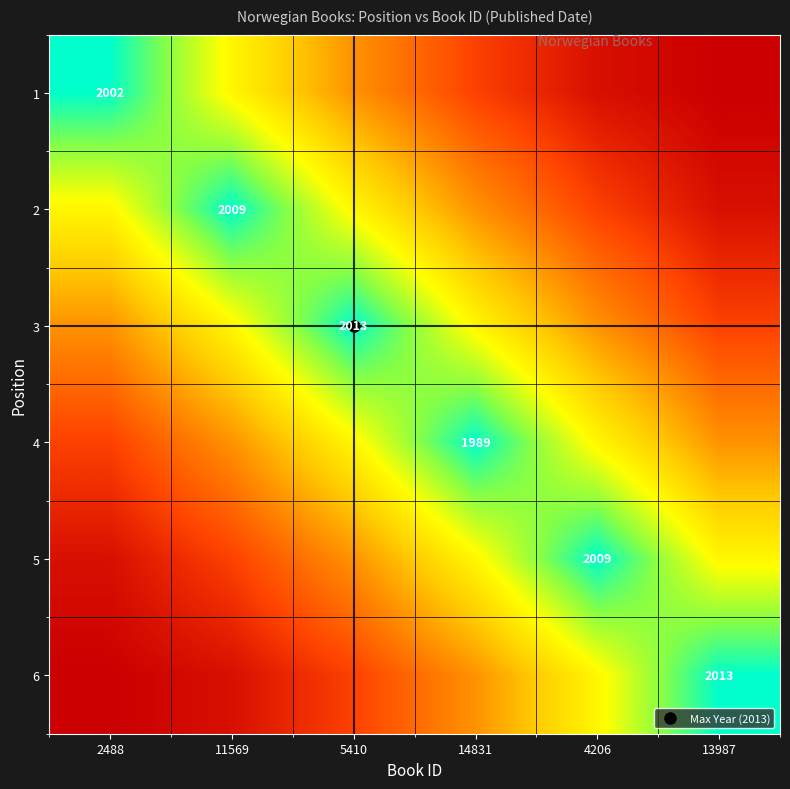

True or false: 3 has a value of 0.2 at 13987.

False